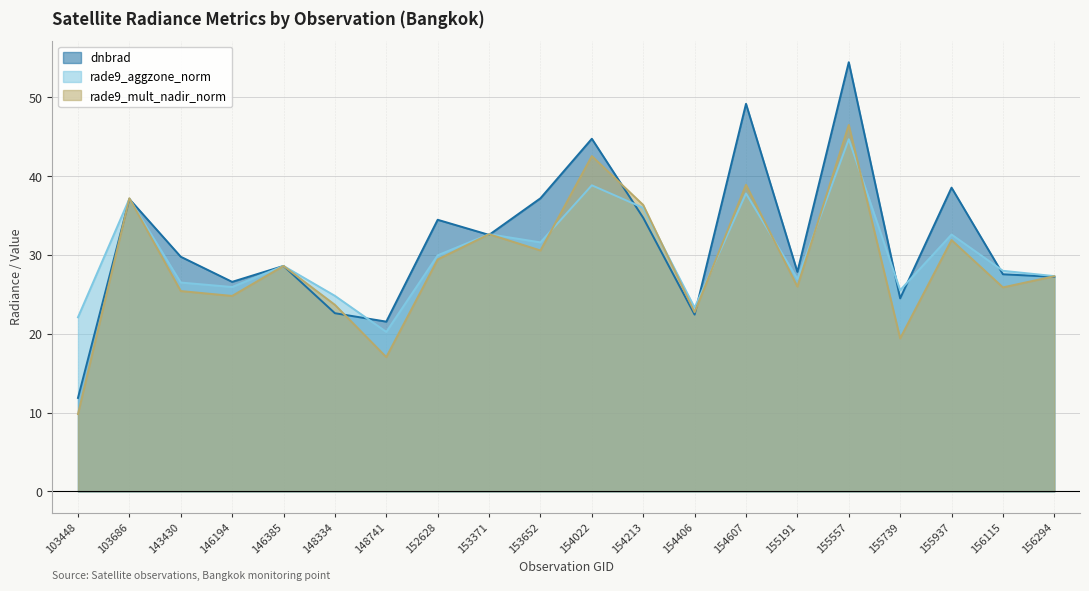

Which series has the widest spread of values?

dnbrad